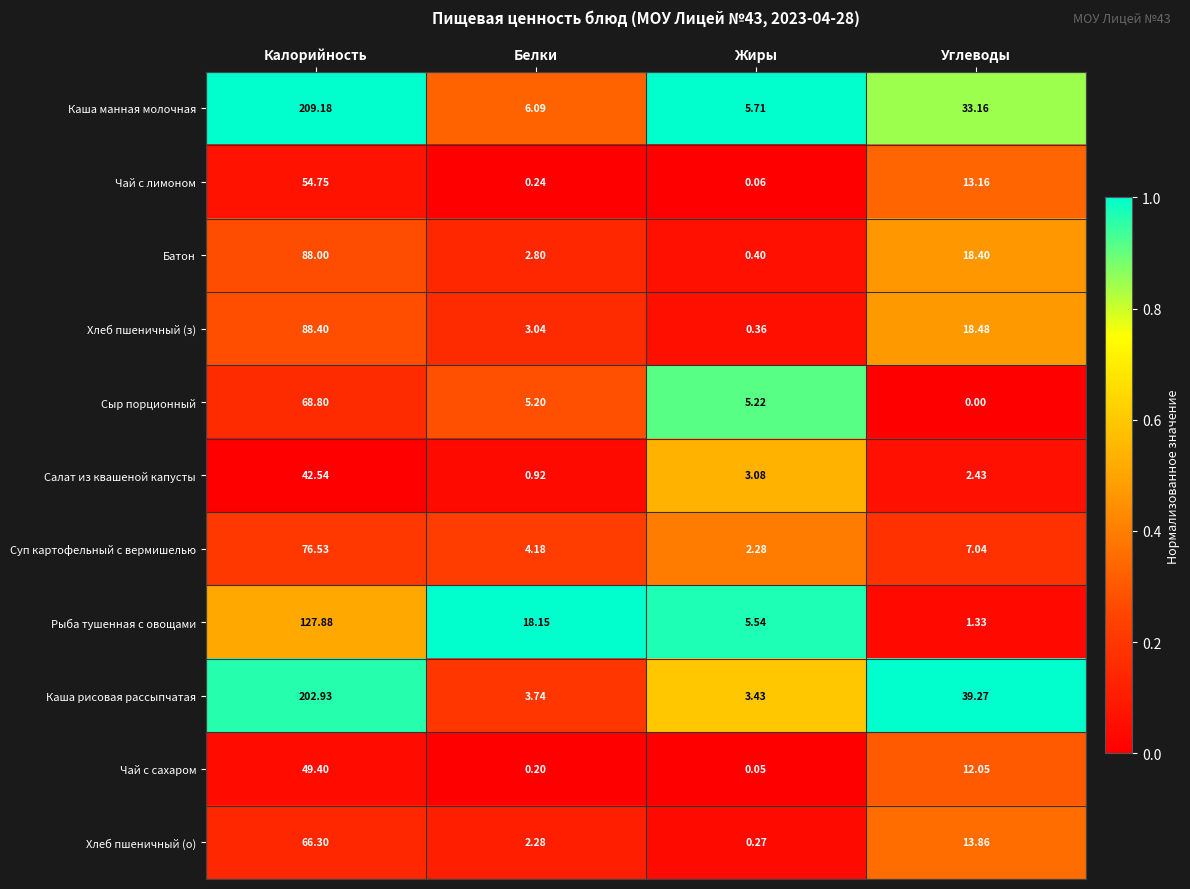

List the series in order of their peak value, lowest first.

Салат из квашеной капусты, Чай с сахаром, Чай с лимоном, Хлеб пшеничный (о), Сыр порционный, Суп картофельный с вермишелью, Батон, Хлеб пшеничный (з), Рыба тушенная с овощами, Каша рисовая рассыпчатая, Каша манная молочная